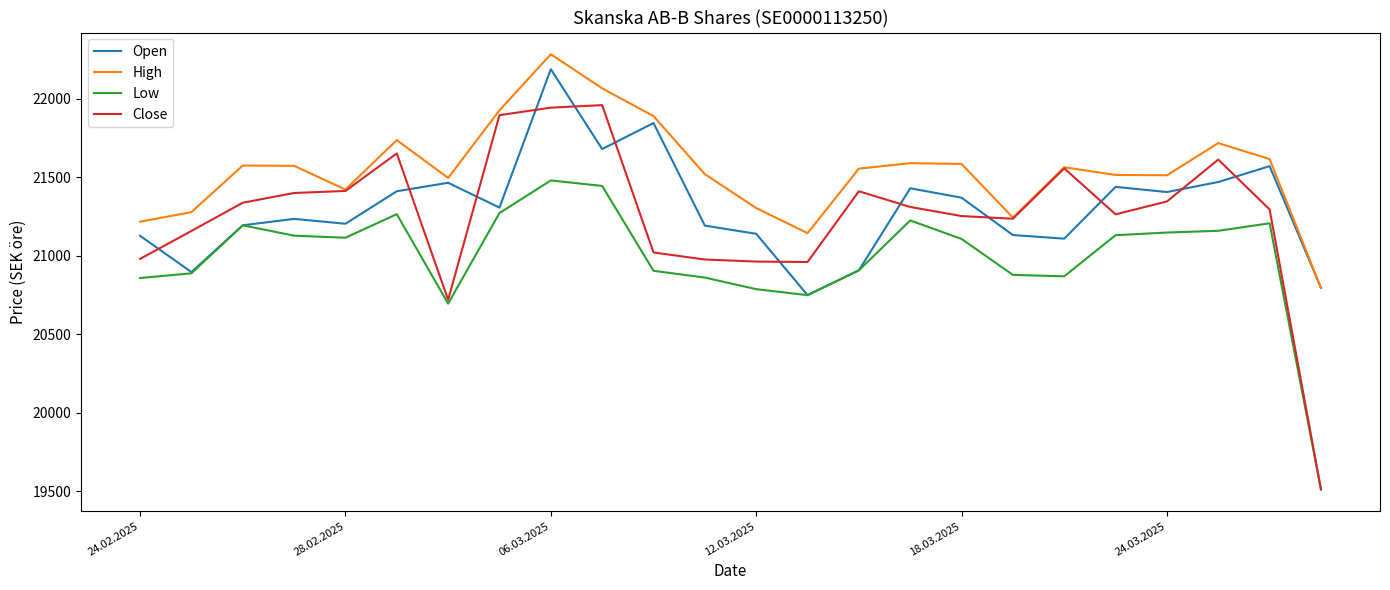

What is the sum of all Close values?

510177